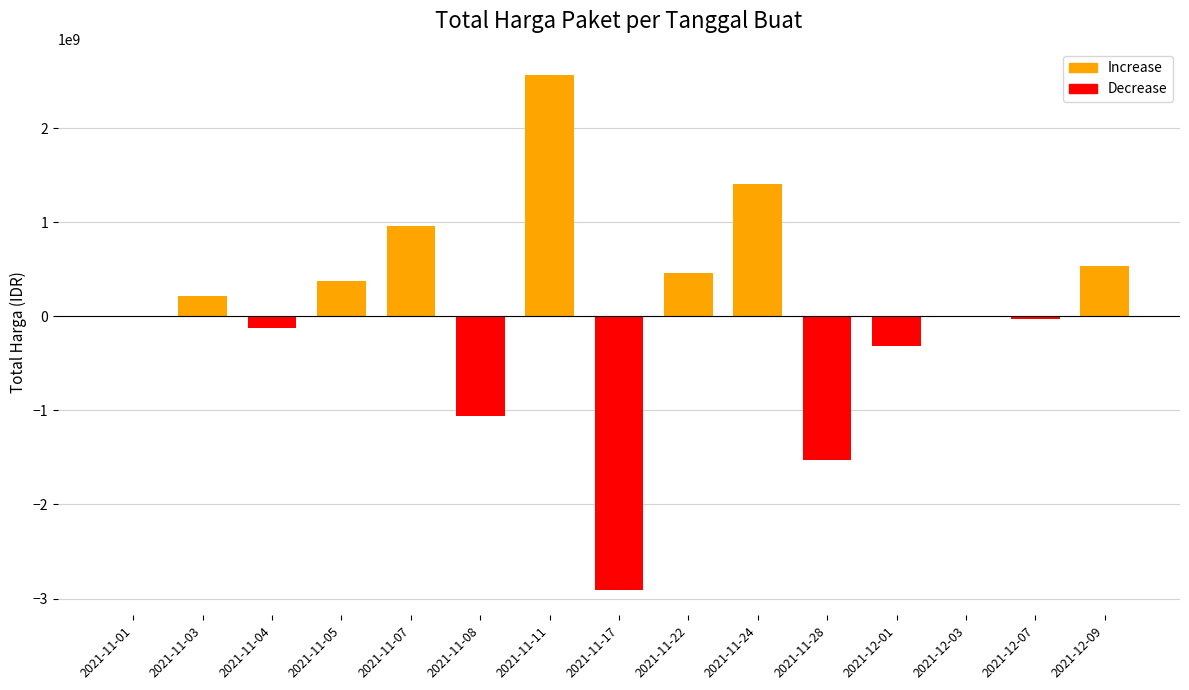

Is it true that the value at 2021-11-17 is -2904661240?

True